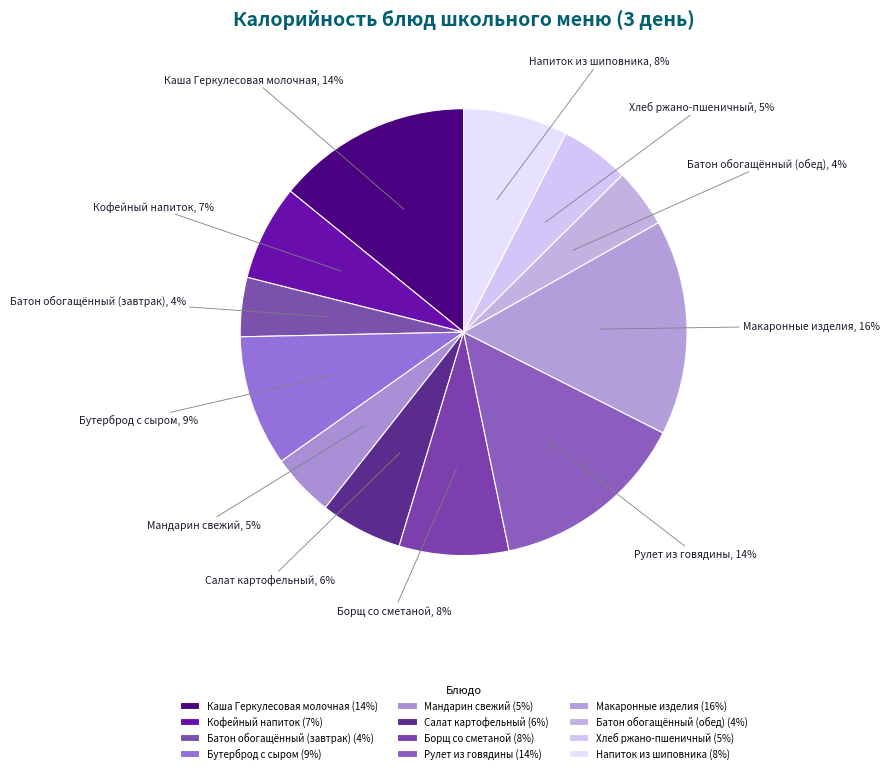

Do Батон обогащённый (обед) and Рулет из говядины together represent more than half of the pie?

No